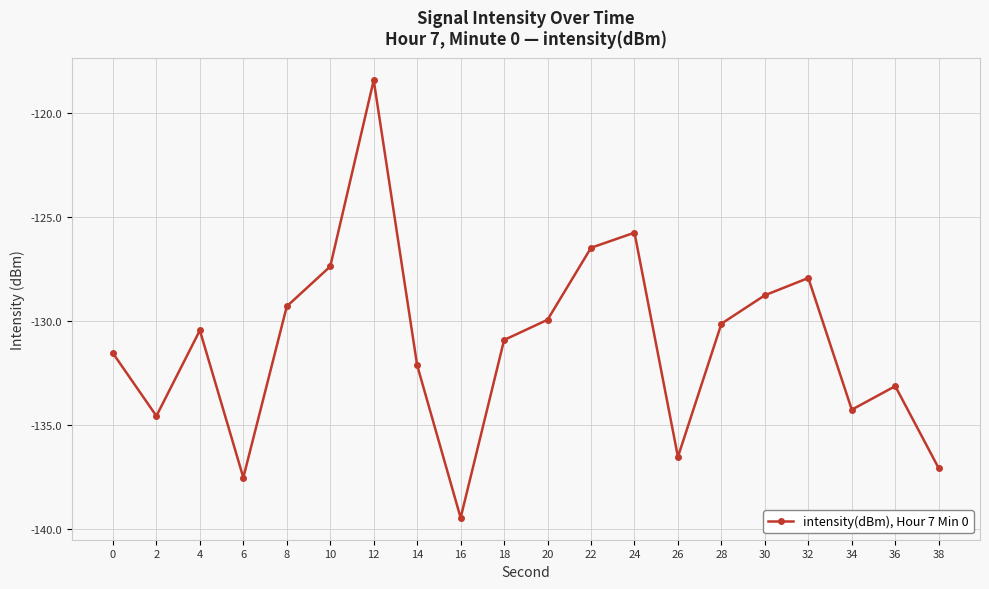

What is the difference between the values at 38 and 2?

2.5